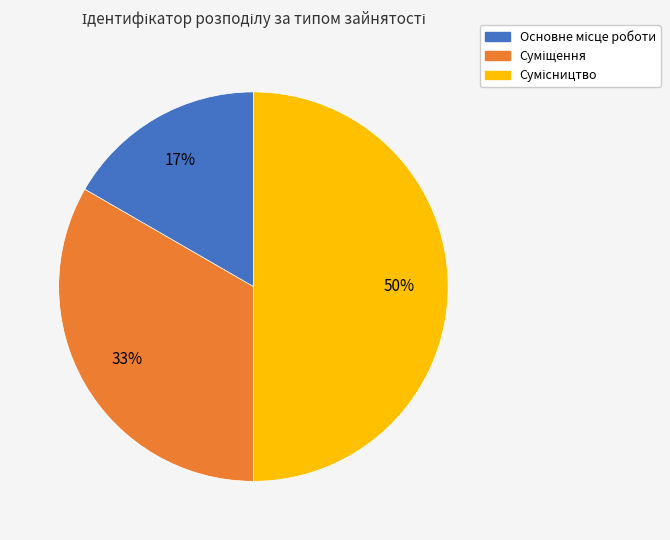

To the nearest percent, what is the average slice percentage?

33%